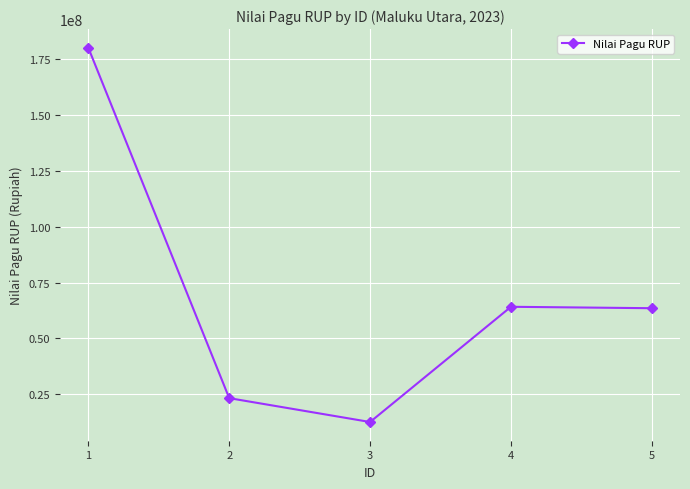

What is the value of the 4th point from the left?

64137750